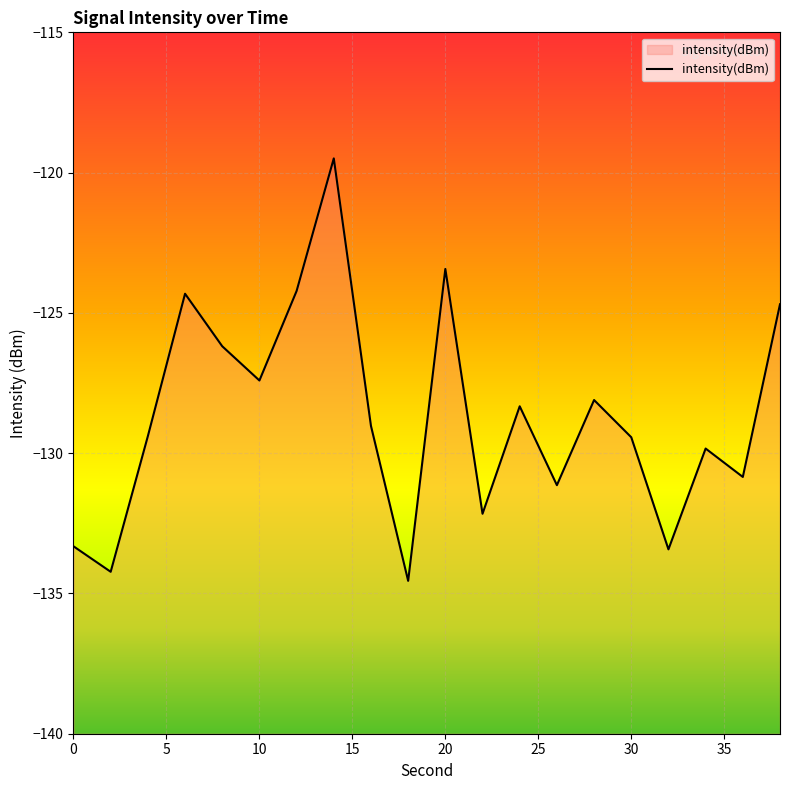

Rank the categories by value from highest to lowest.

14, 20, 12, 6, 38, 8, 10, 28, 24, 16, 4, 30, 34, 36, 26, 22, 0, 32, 2, 18